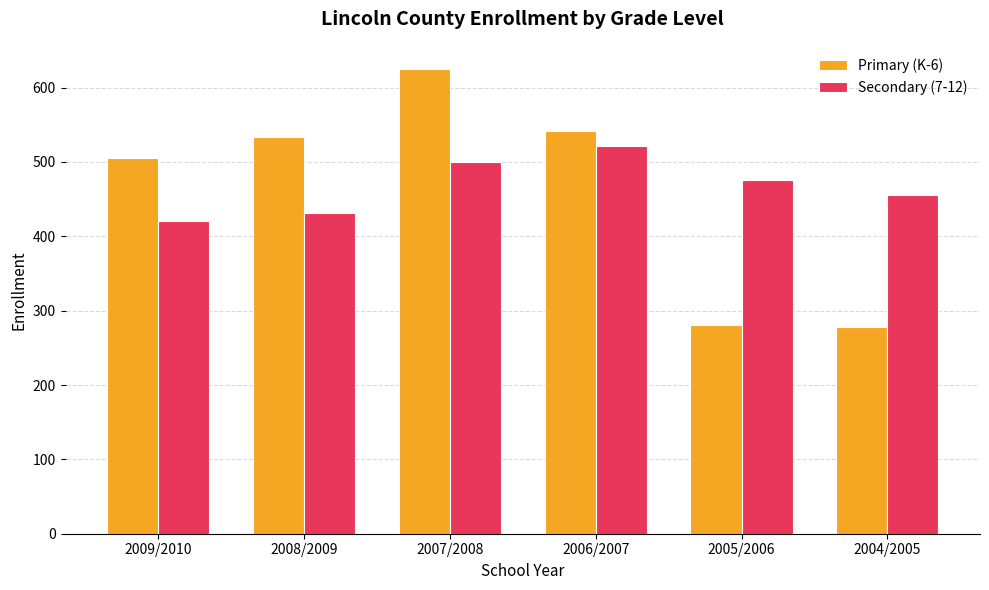

What is the smallest value displayed?

278